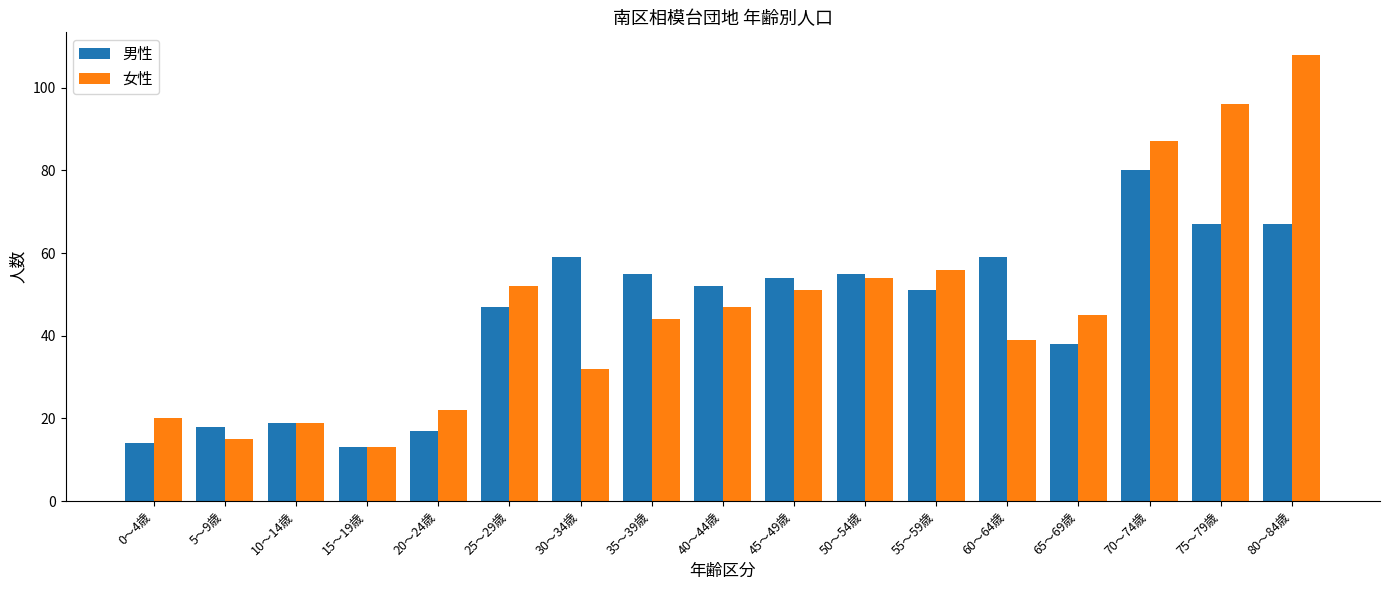

True or false: 女性 has a value of 32 at 30～34歳.

True